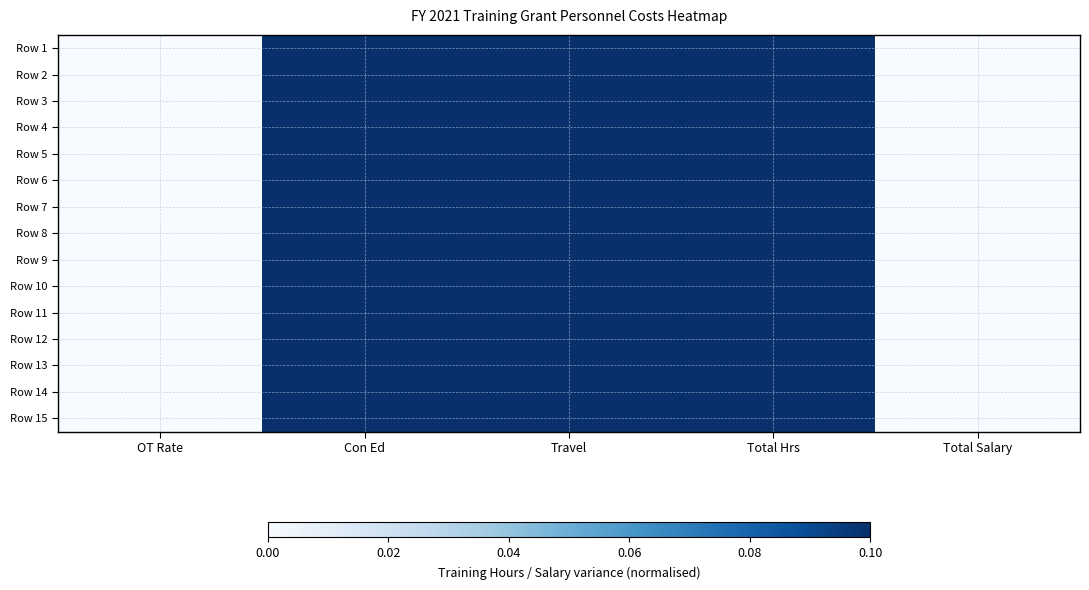

At how many categories does at least one series exceed 0?

3